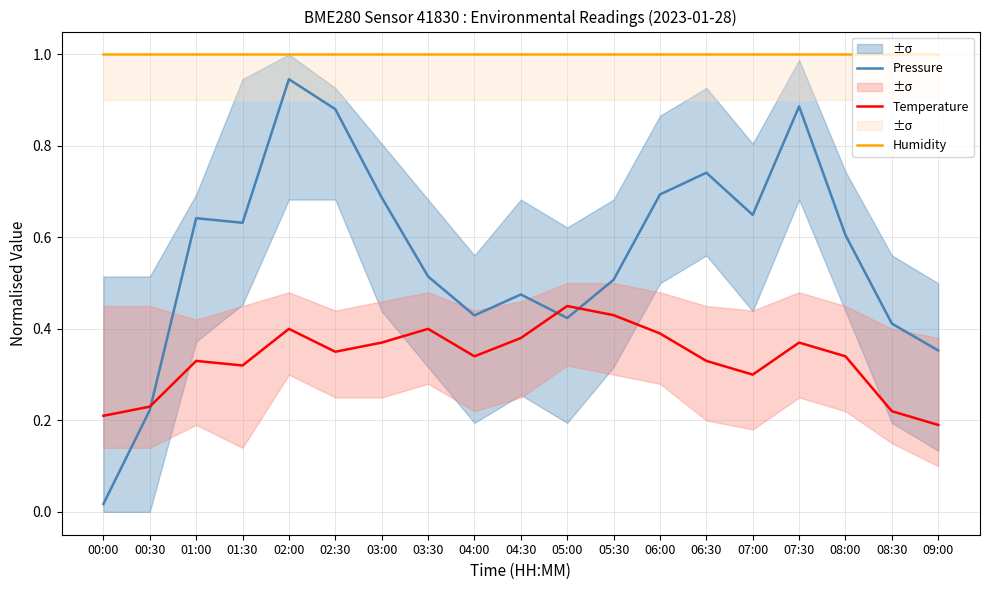

List the series in order of their overall mean, lowest first.

Temperature, Pressure, Humidity